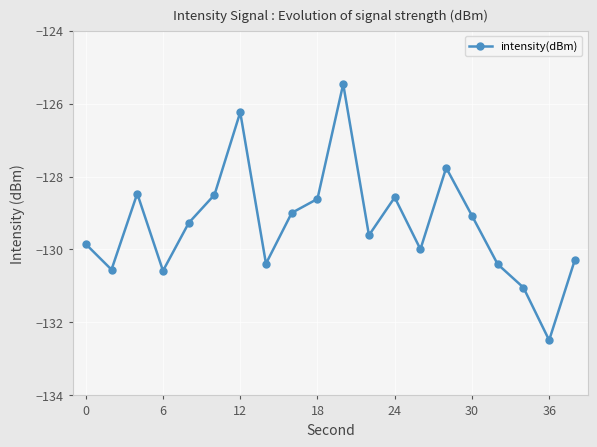

How many data points does each series have?

20